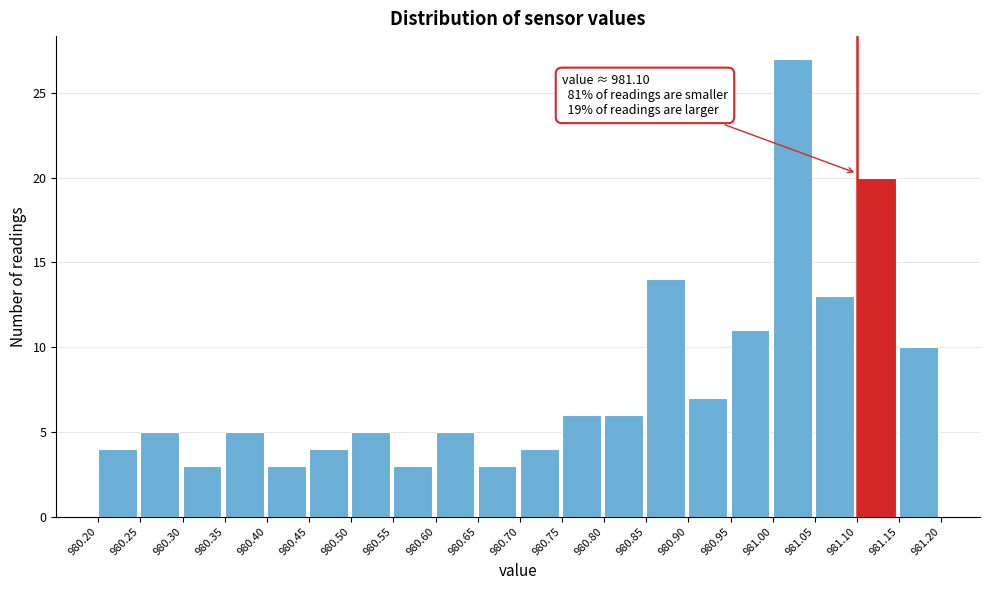

Which range on the x-axis has the tallest bar?

981.00 to 981.05